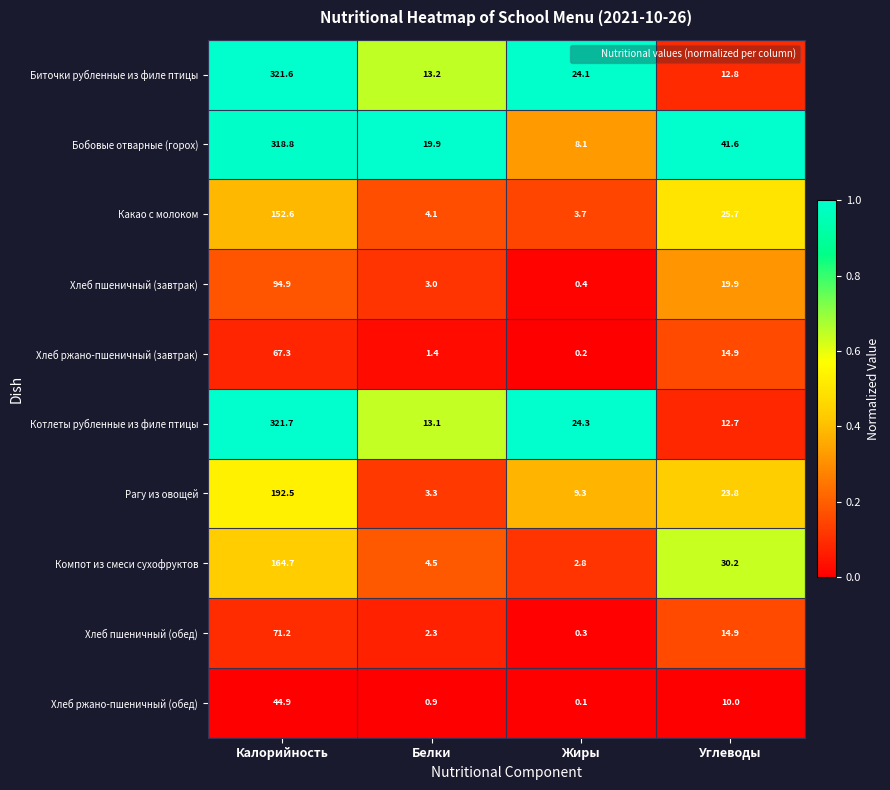

True or false: Котлеты рубленные из филе птицы has a value of 17.5 at Углеводы.

False